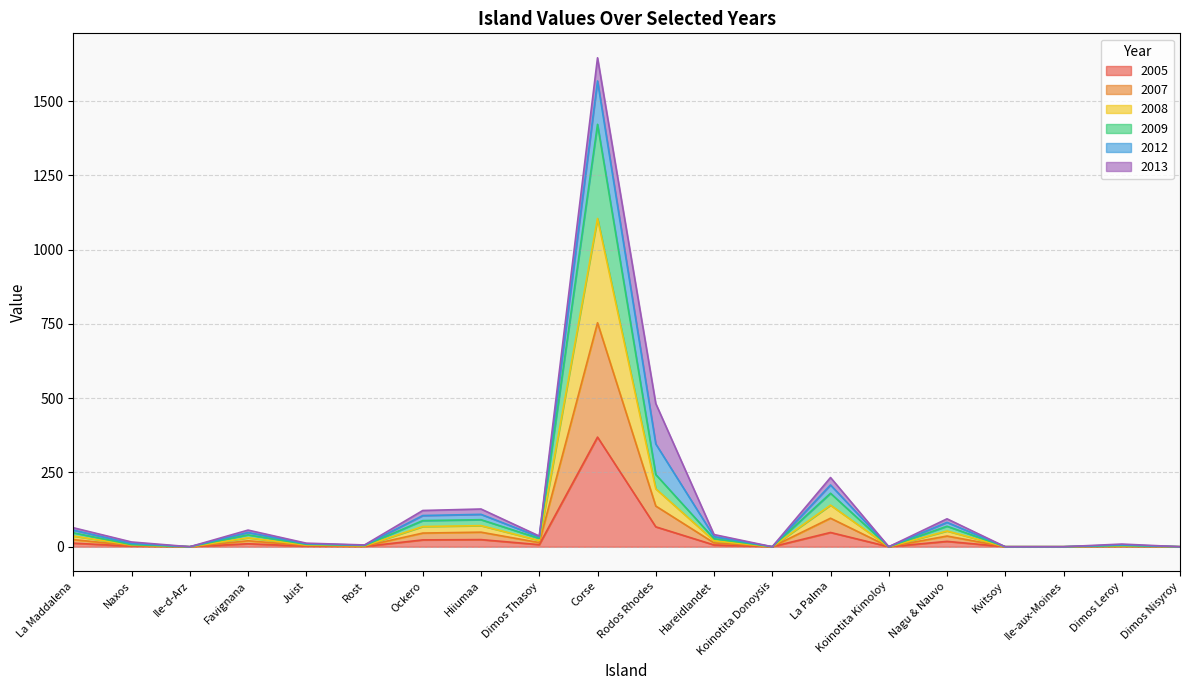

Which category has the highest value in the 2005 series?

Corse